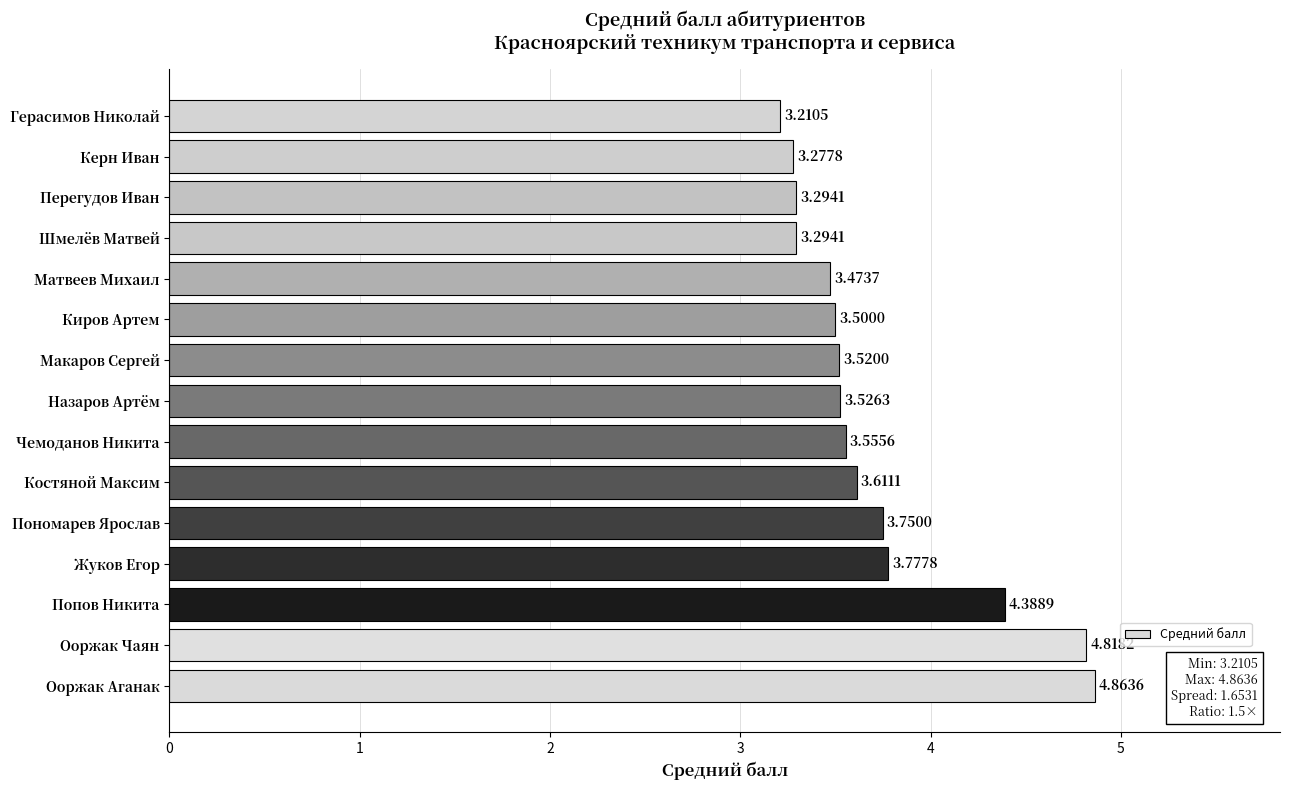

Approximately how many times larger is the value at Шмелёв Матвей compared to Пономарев Ярослав?

0.9